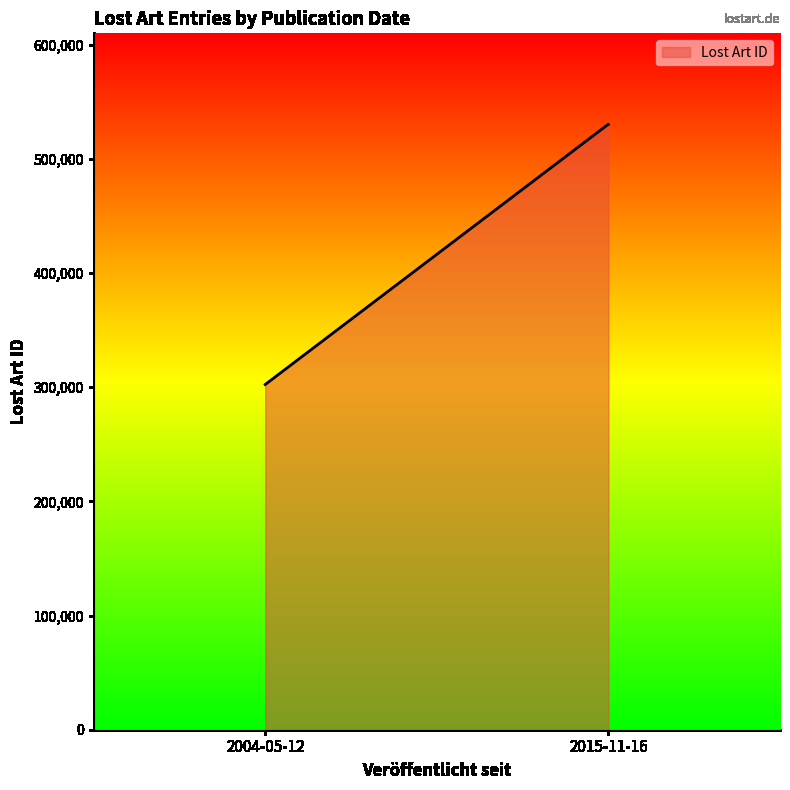

What value does the data have at 2015-11-16?

530480